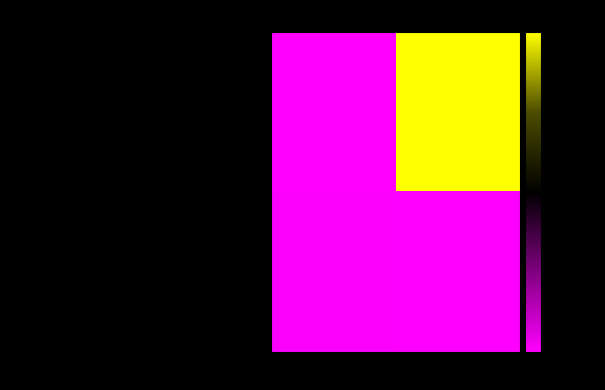

Reading left to right, what are all the values shown in this chart?

e5013be2b896095b8cb4546173345dbf0f930a4…: -1=-1	1=182
061f71938203c087631541b4314071cf5411562…: -1=1	1=0